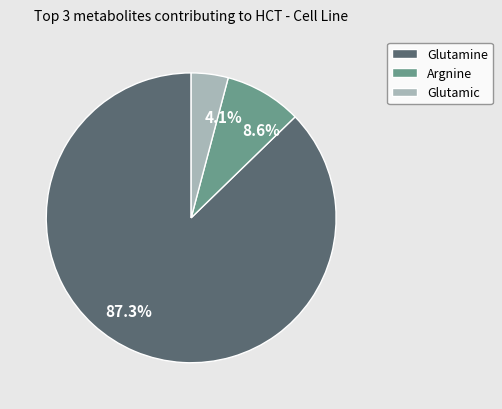

Does 87.3% represent more than half of the total?

Yes